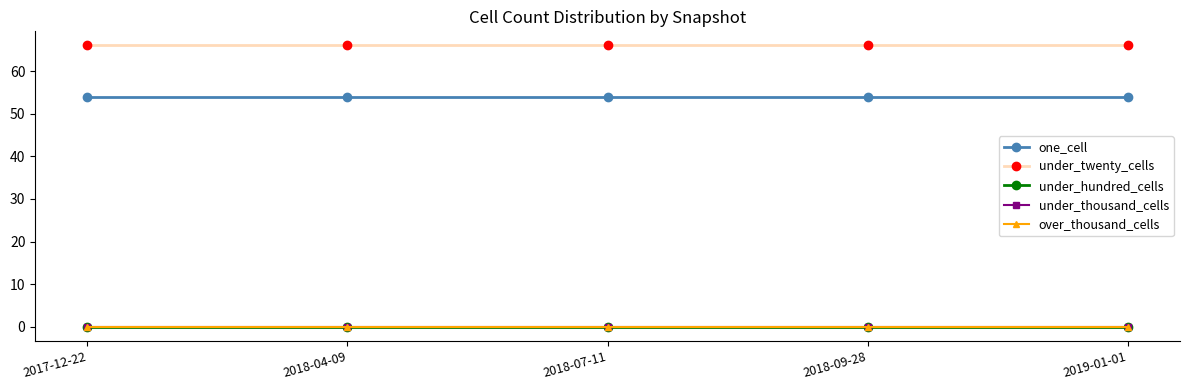

What are all the series names shown in the legend?

one_cell, under_twenty_cells, under_hundred_cells, under_thousand_cells, over_thousand_cells